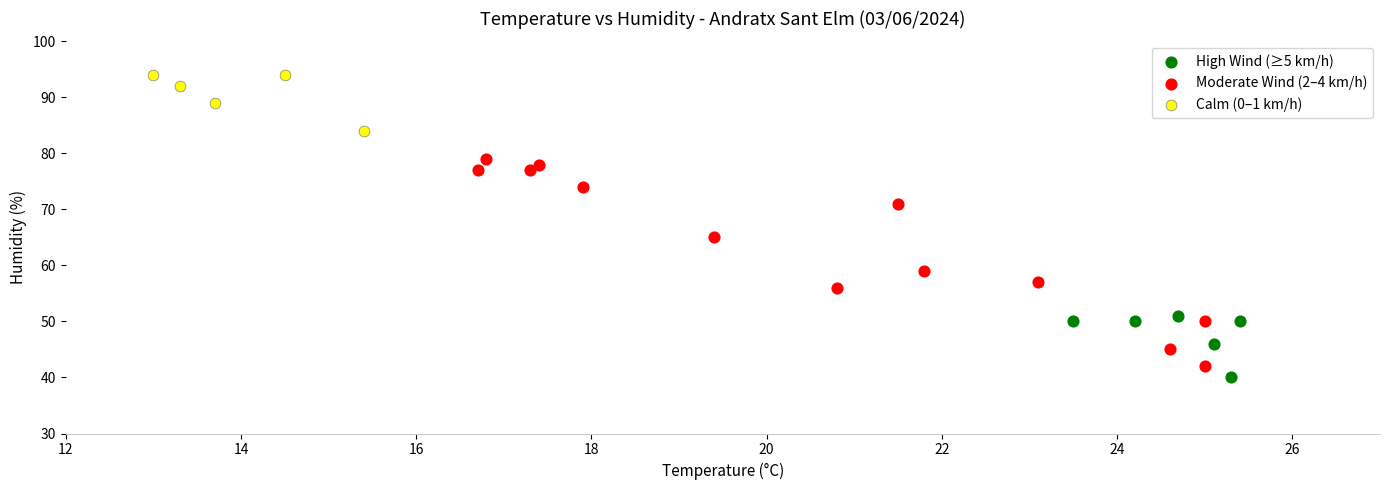

What are all the series names shown in the legend?

High Wind (≥5 km/h), Moderate Wind (2–4 km/h), Calm (0–1 km/h)